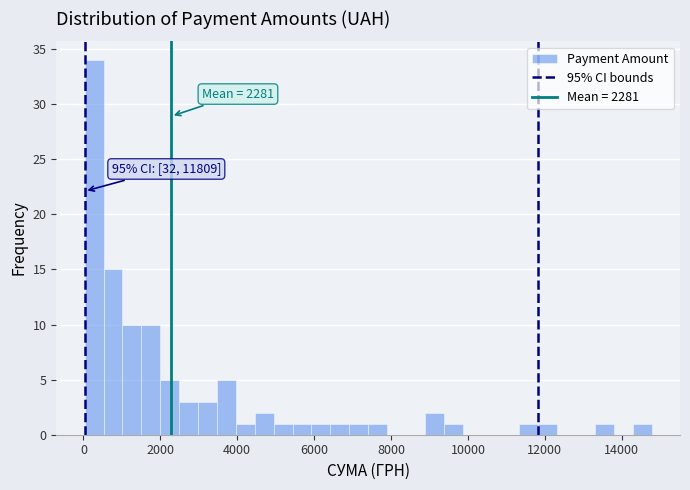

Read against the x-axis, roughly where is the centre of the tallest bar?

200